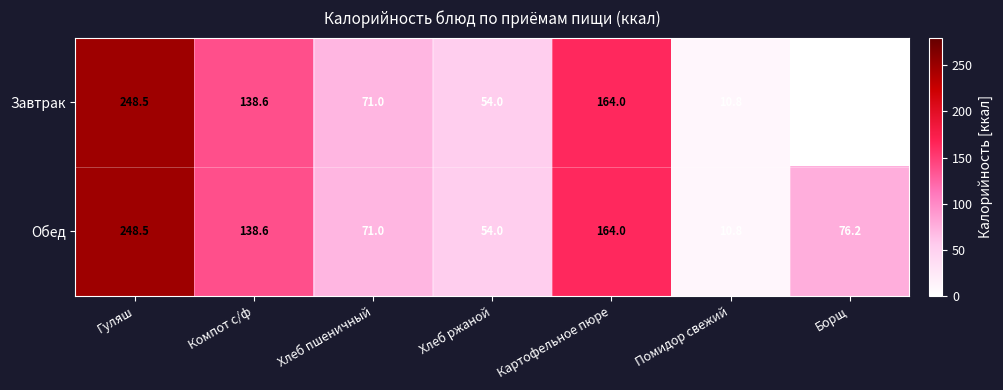

What value does the Завтрак series have at Хлеб пшеничный?

71.0